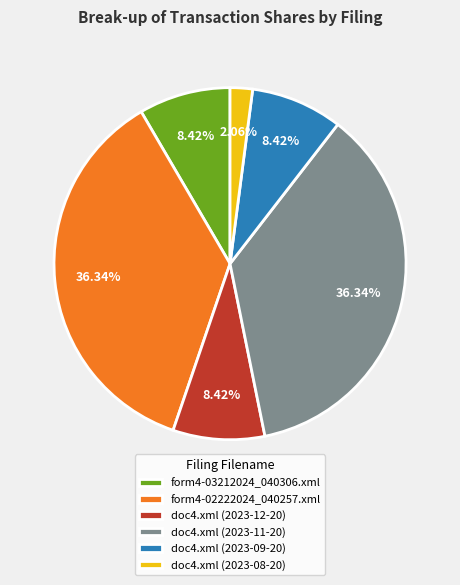

Which slice is the smallest?

doc4.xml (2023-08-20)